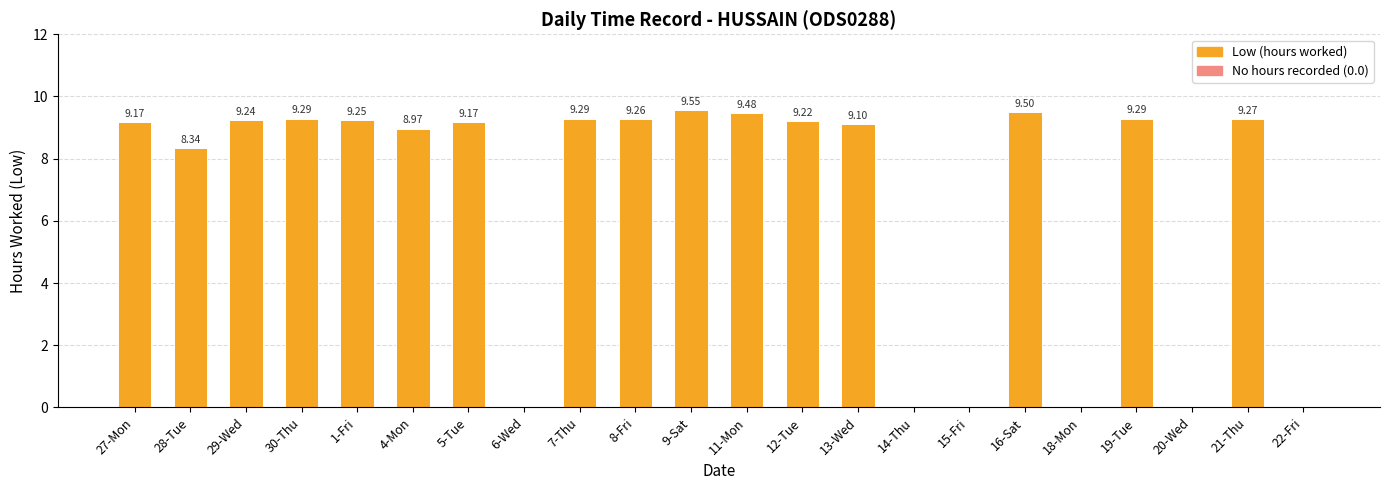

The chart shows a value of 12.4 at 1-Fri. True or false?

False